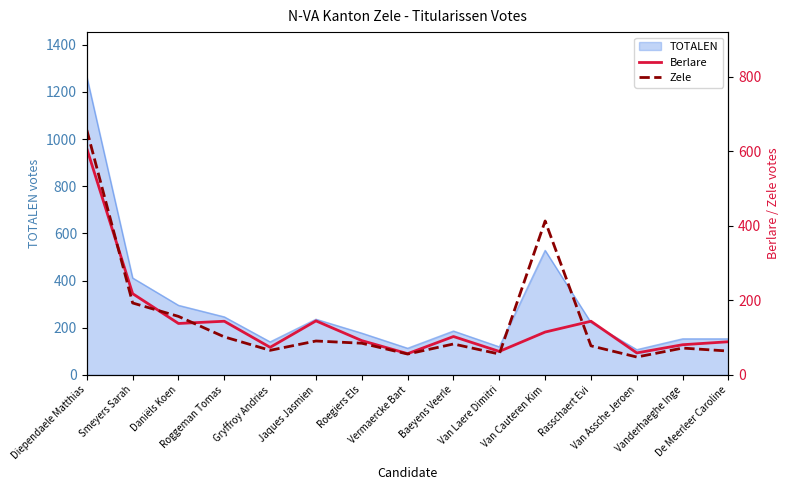

What is the maximum value for Zele?

657